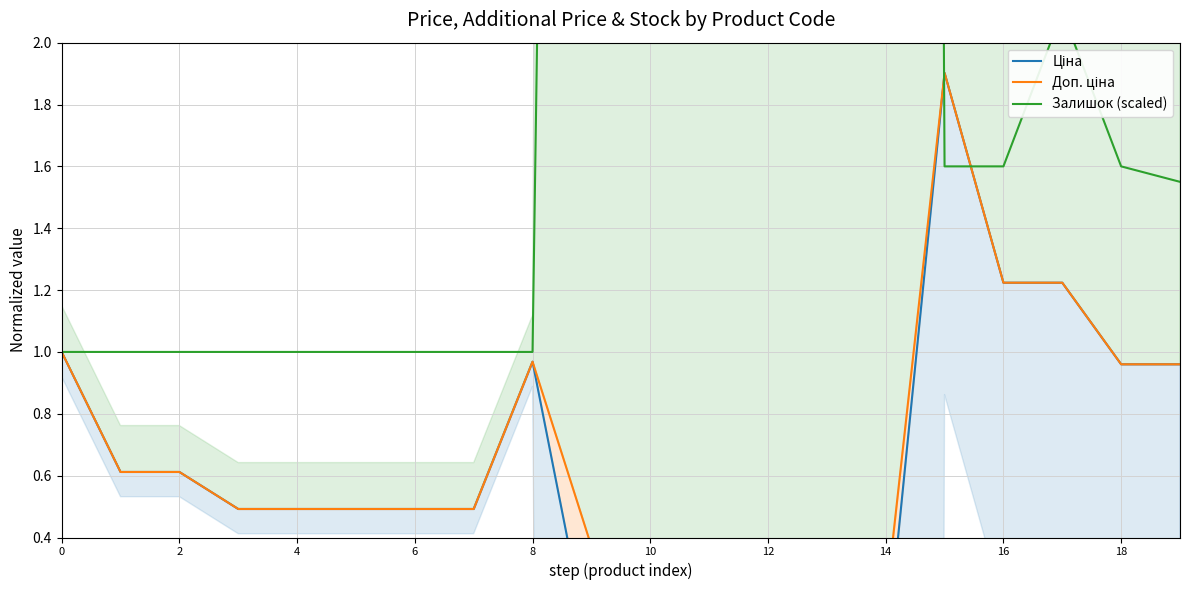

What is the maximum value shown in the chart?

43.3